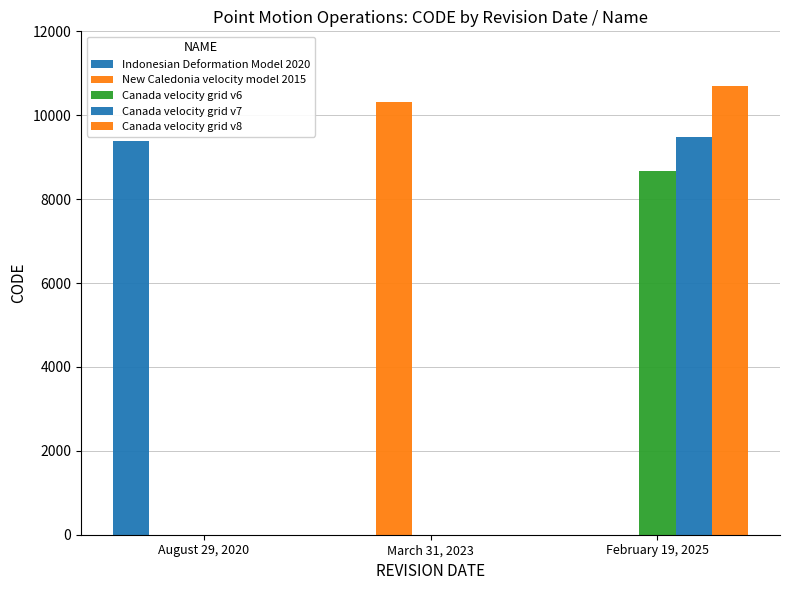

How many series are shown in this chart?

5